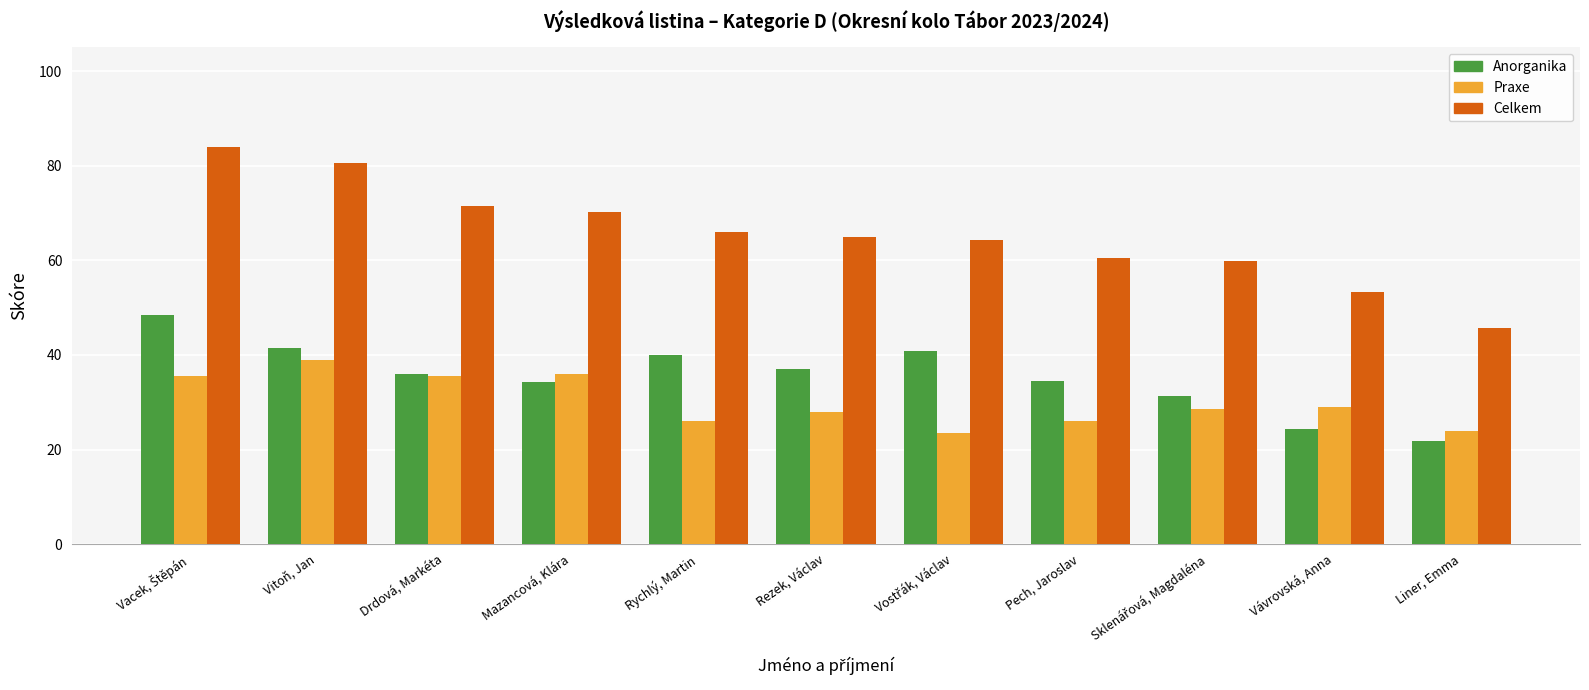

What is the spread (max minus min) of values at Vávrovská, Anna?

29.0